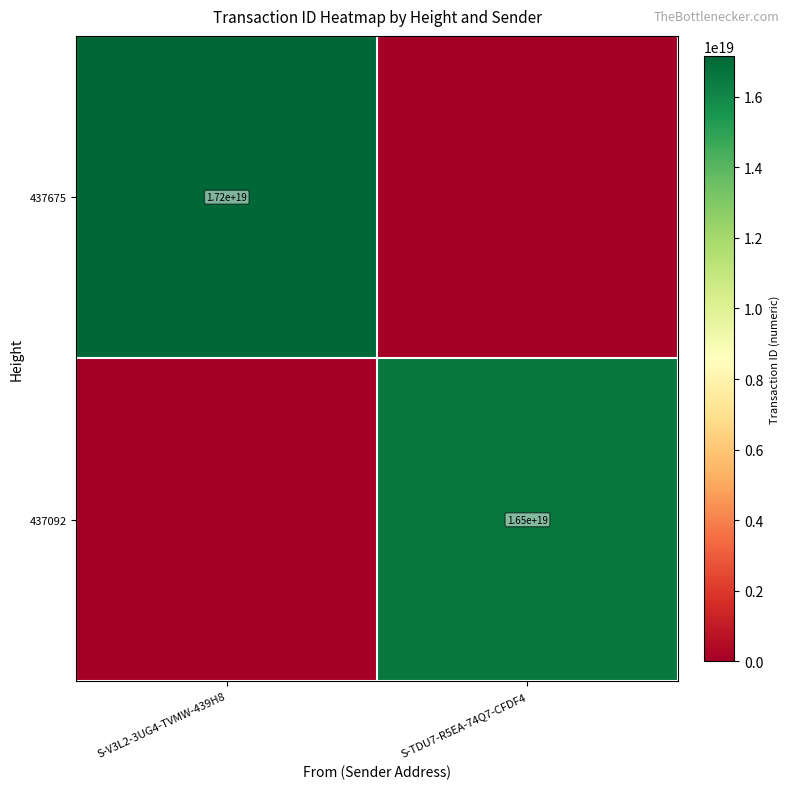

The 437675 series shows 17200000000000000000 at S-V3L2-3UG4-TVMW-439H8. True or false?

True